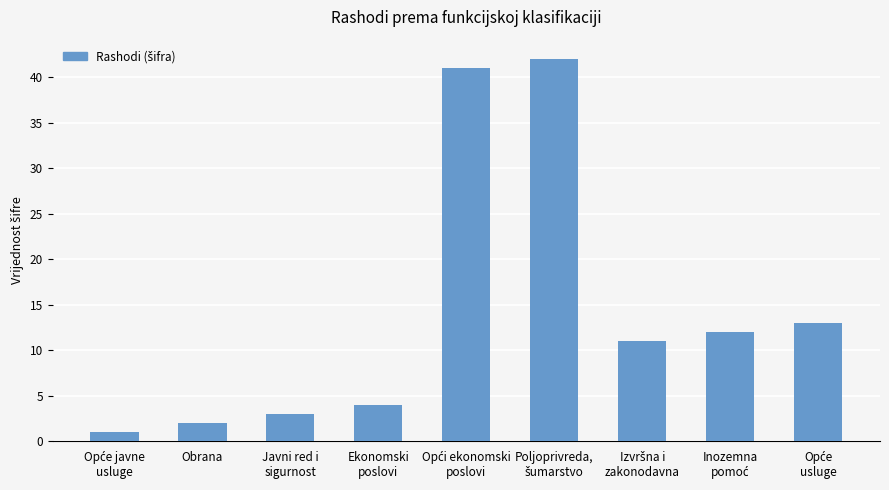

Reading right to left, list all the values displayed in this chart.

13	12	11	42	41	4	3	2	1